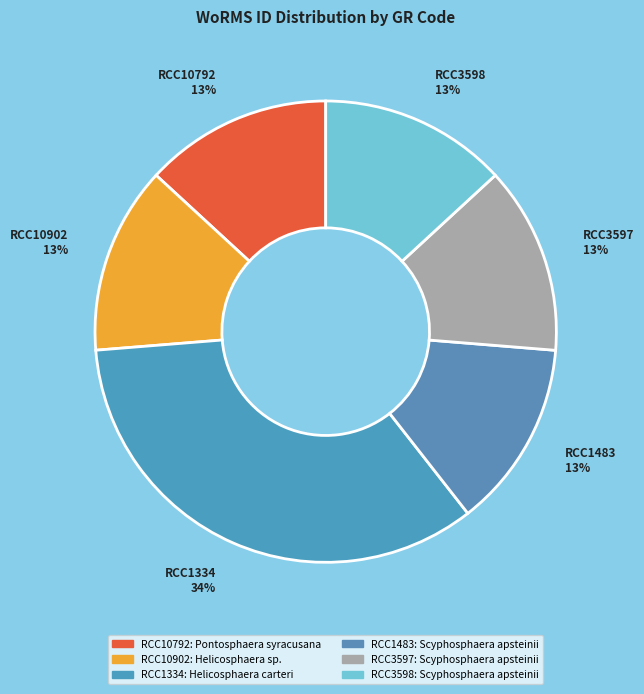

What is the ratio of the value at RCC3598 13% to the value at RCC10792 13%?

1.0